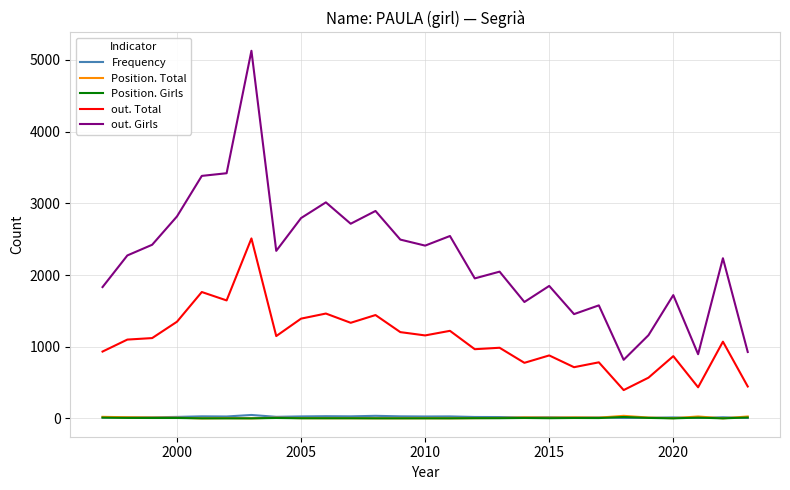

Which series has the largest range (max minus min)?

out. Girls